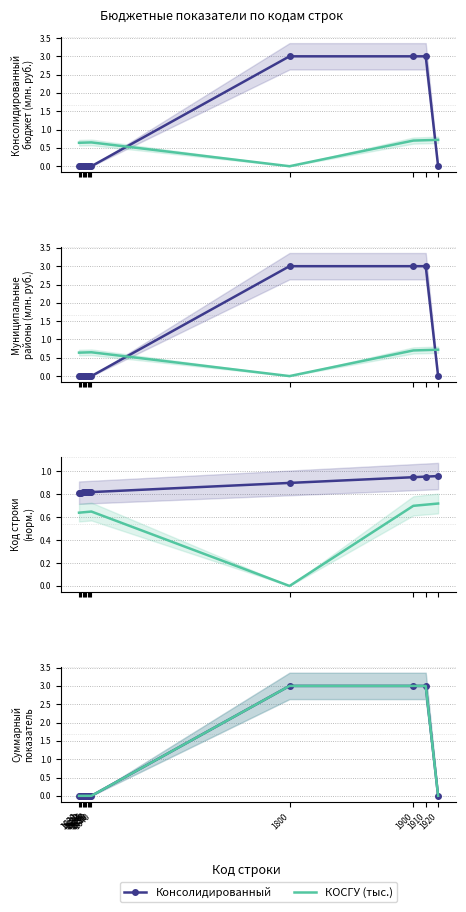

How many data points does each series have?

15